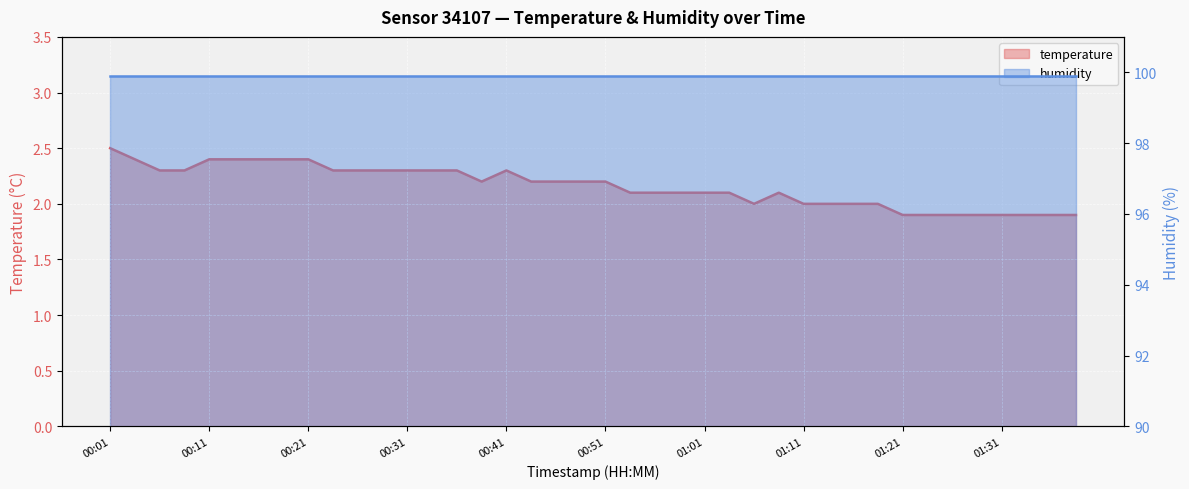

How many values are between 2 and 3?

32